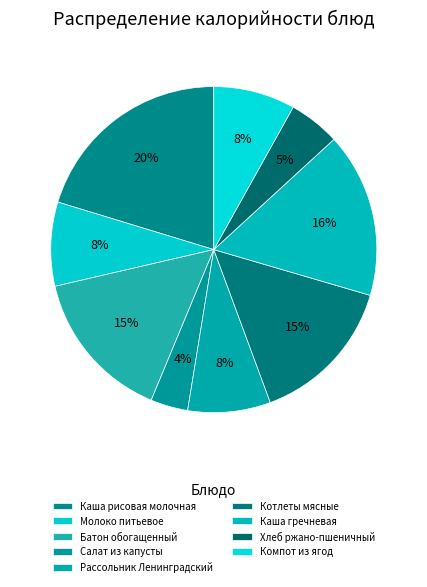

Is there a majority slice in this chart?

No